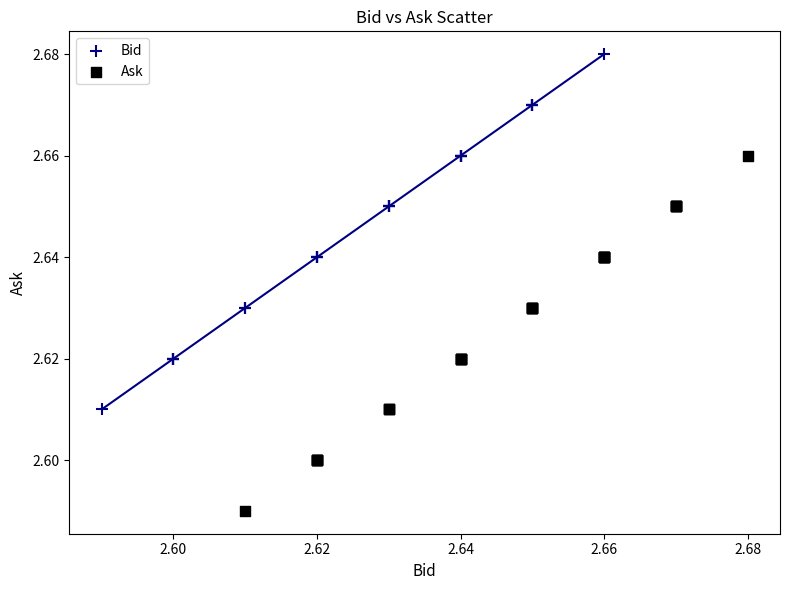

Which series contains the lowest Y value?

Ask